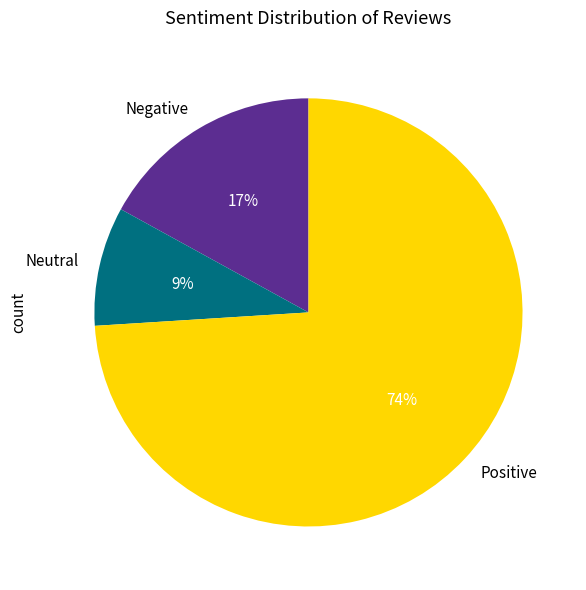

Between Negative and Neutral, which is larger?

Negative